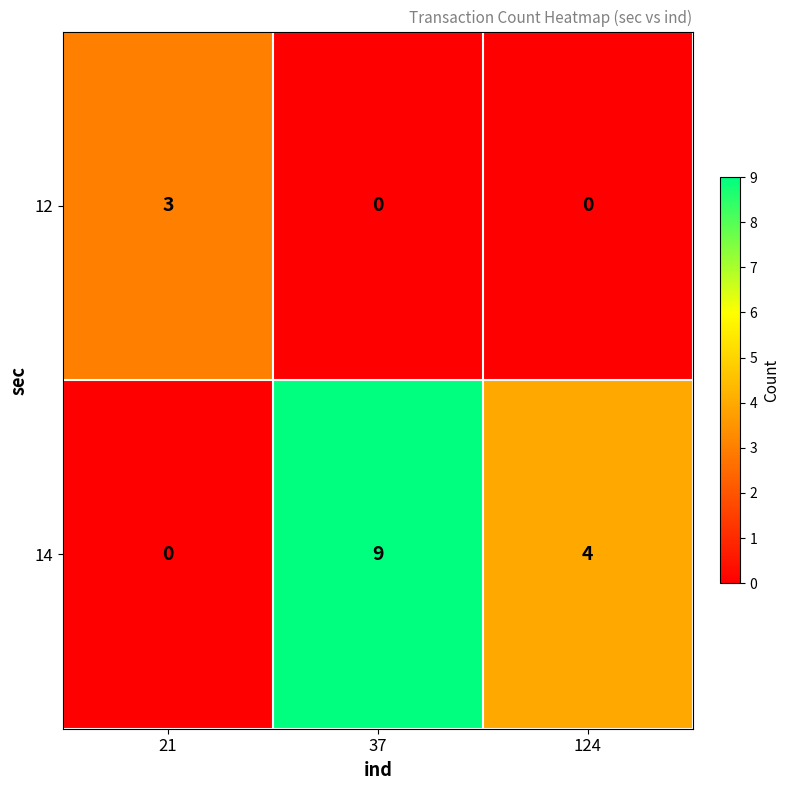

Count the number of data series in this chart.

2